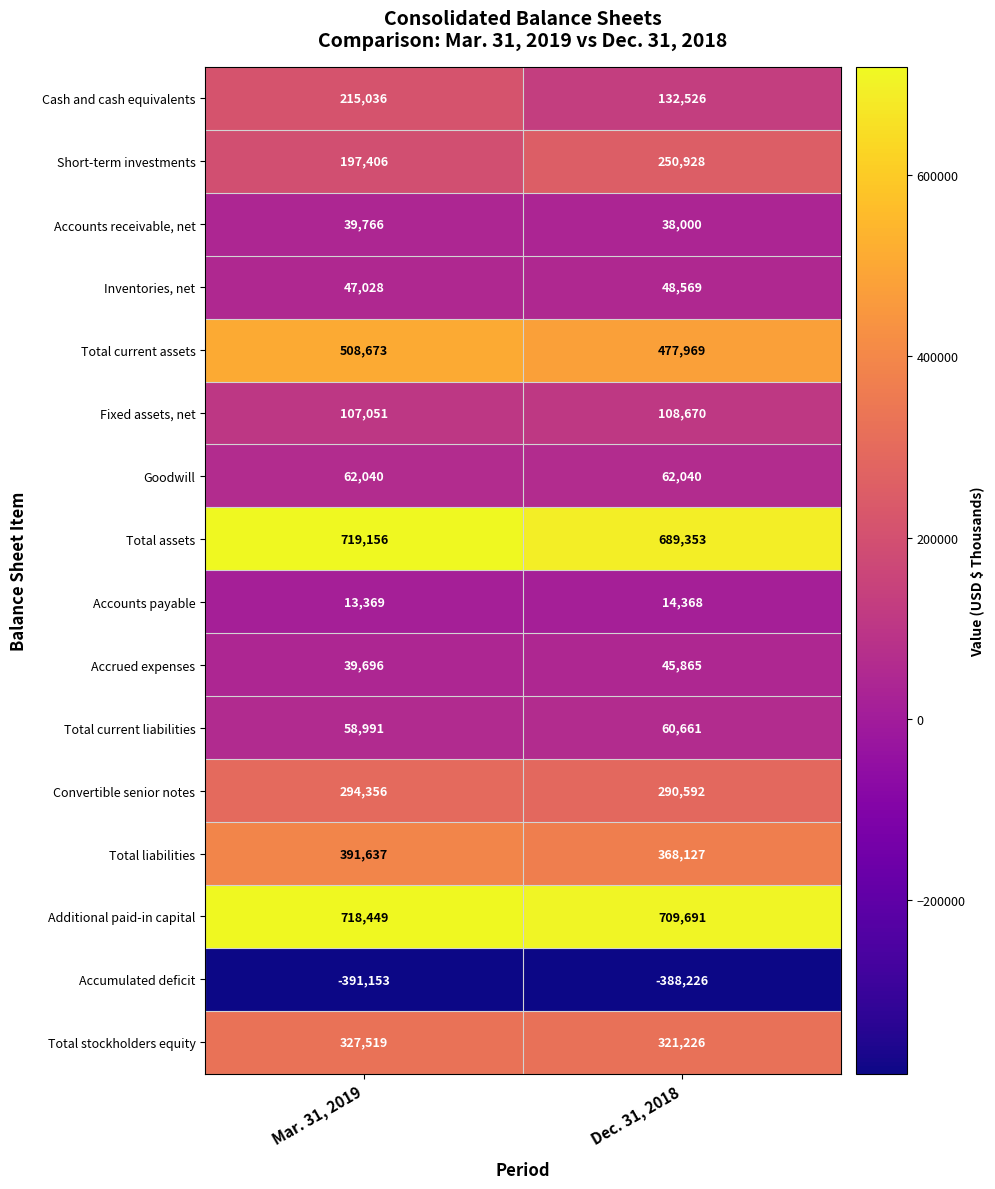

Where is Total current liabilities nearest to the value 59826?

Mar. 31, 2019